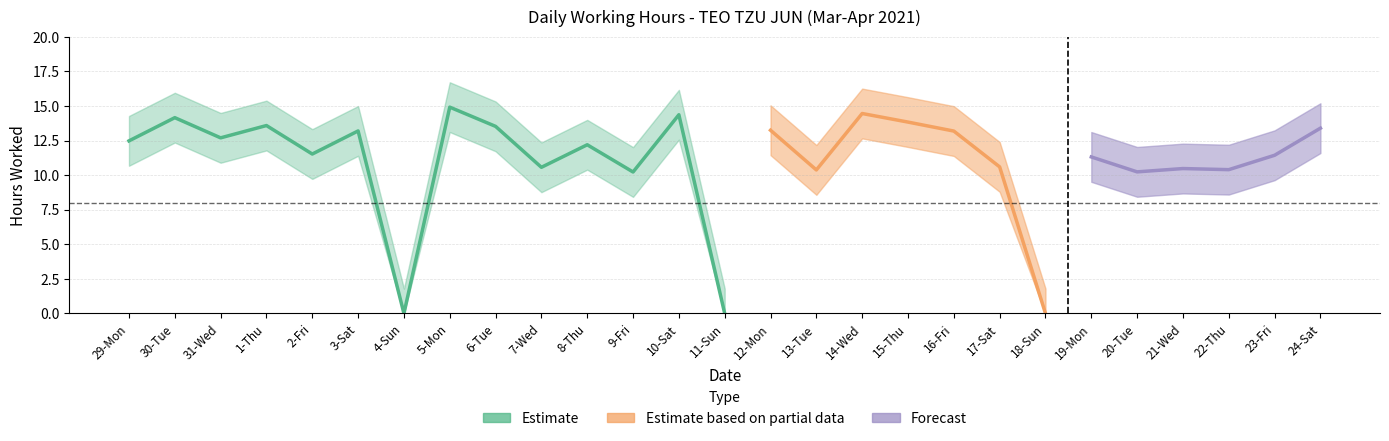

Reading left to right, transcribe all the data shown in this chart.

12.5	14.2	12.7	13.6	11.5	13.2	0.0	14.9	13.5	10.6	12.2	10.2	14.4	0.0	13.2	10.4	14.5	13.8	13.2	10.6	0.0	11.3	10.2	10.5	10.4	11.4	13.4